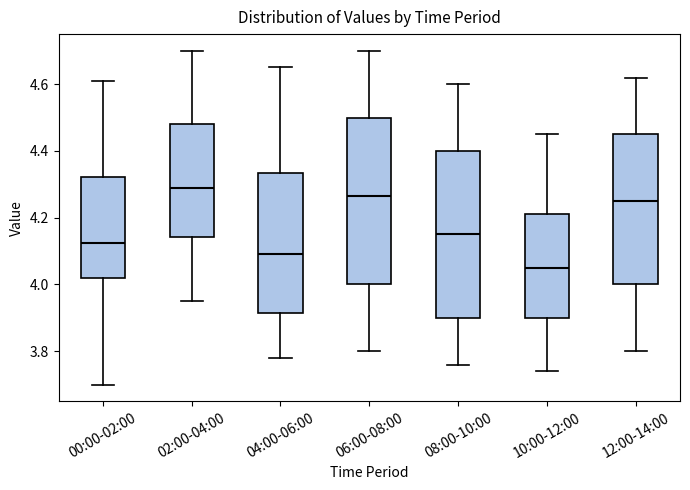

Reading left to right, read every box against the y-axis: the position of its median line, the range the box covers, and the ends of its whiskers. The values are not printed on the chart, so give them approximately, as read against the axis.

00:00-02:00: median 4.12, box 4.02 to 4.32, whiskers 3.70 to 4.62
02:00-04:00: median 4.30, box 4.14 to 4.48, whiskers 3.96 to 4.70
04:00-06:00: median 4.10, box 3.92 to 4.34, whiskers 3.78 to 4.66
06:00-08:00: median 4.26, box 4.00 to 4.50, whiskers 3.80 to 4.70
08:00-10:00: median 4.16, box 3.90 to 4.40, whiskers 3.76 to 4.60
10:00-12:00: median 4.06, box 3.90 to 4.22, whiskers 3.74 to 4.46
12:00-14:00: median 4.26, box 4.00 to 4.46, whiskers 3.80 to 4.62